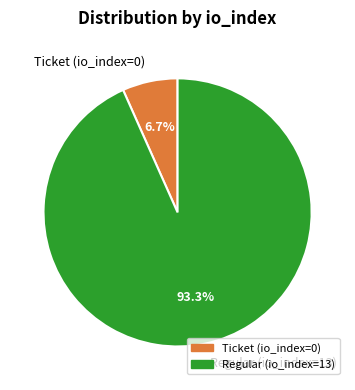

Between Regular (io_index=13) and Ticket (io_index=0), which is larger?

Regular (io_index=13)